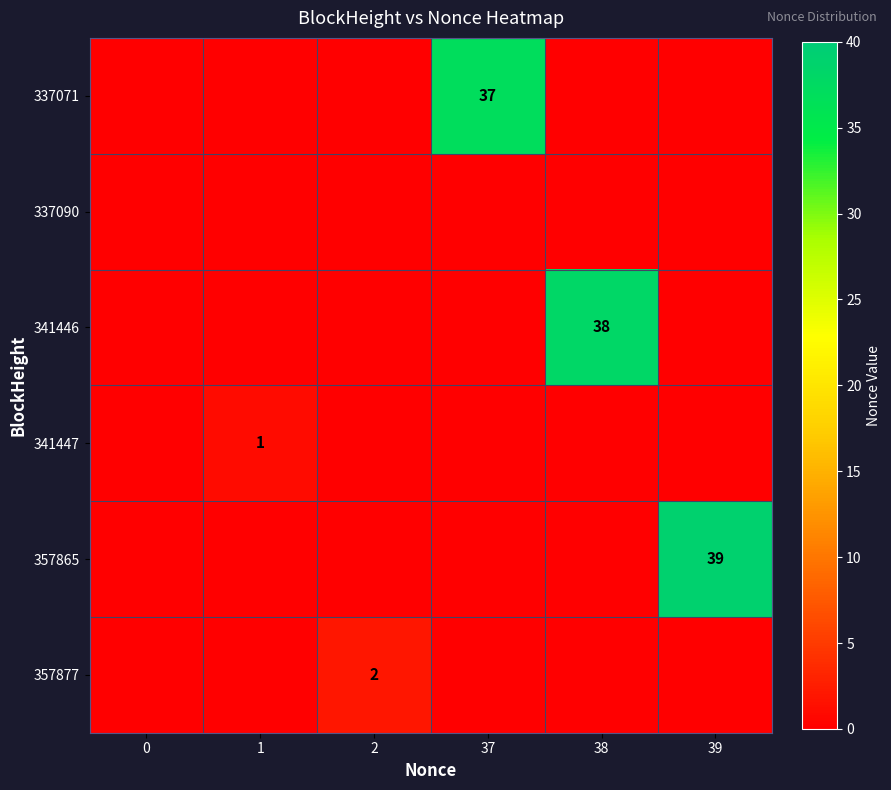

Which series changed the most between 1 and 38?

341446